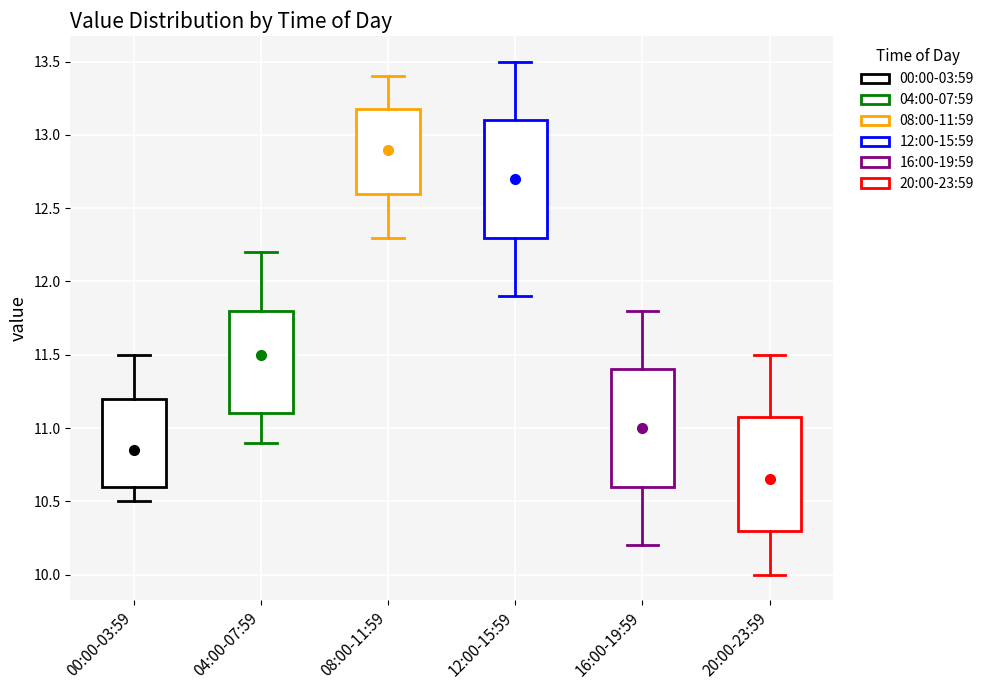

Which box's median line is the highest?

08:00-11:59